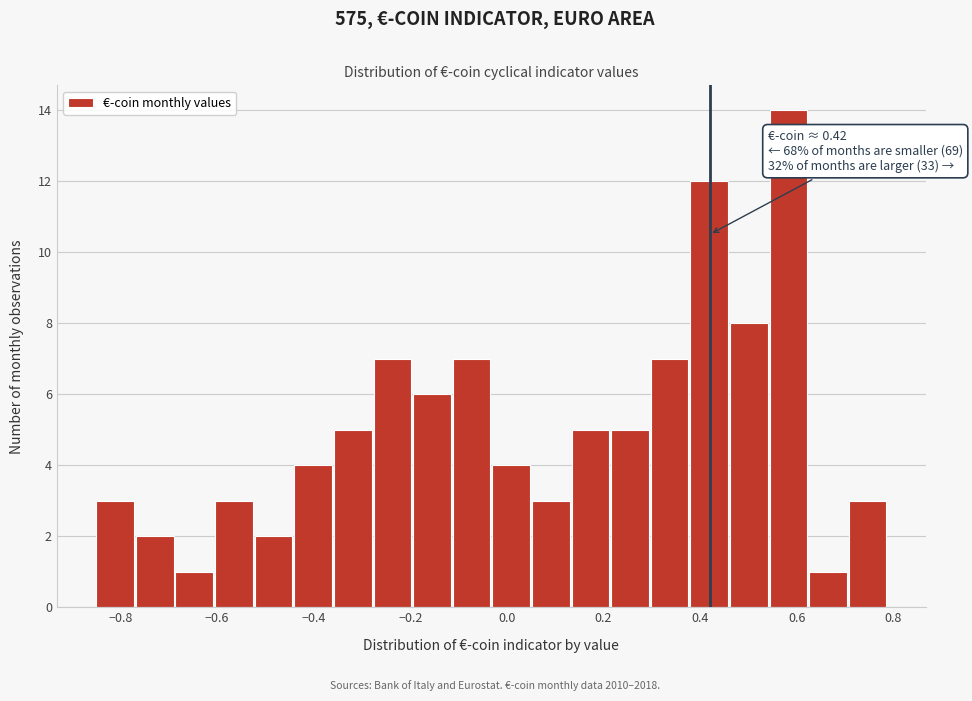

Over which range of the x-axis is the bar tallest?

0.544 to 0.626